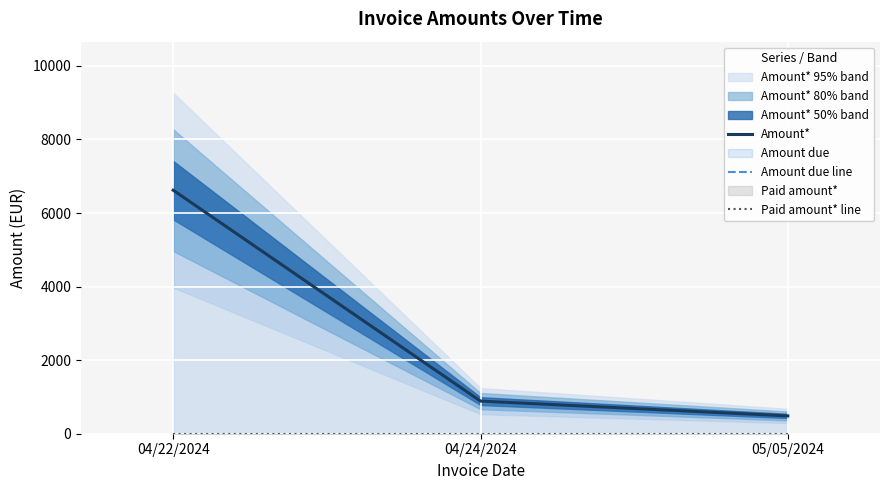

How many data points in Amount due line are above 886?

2